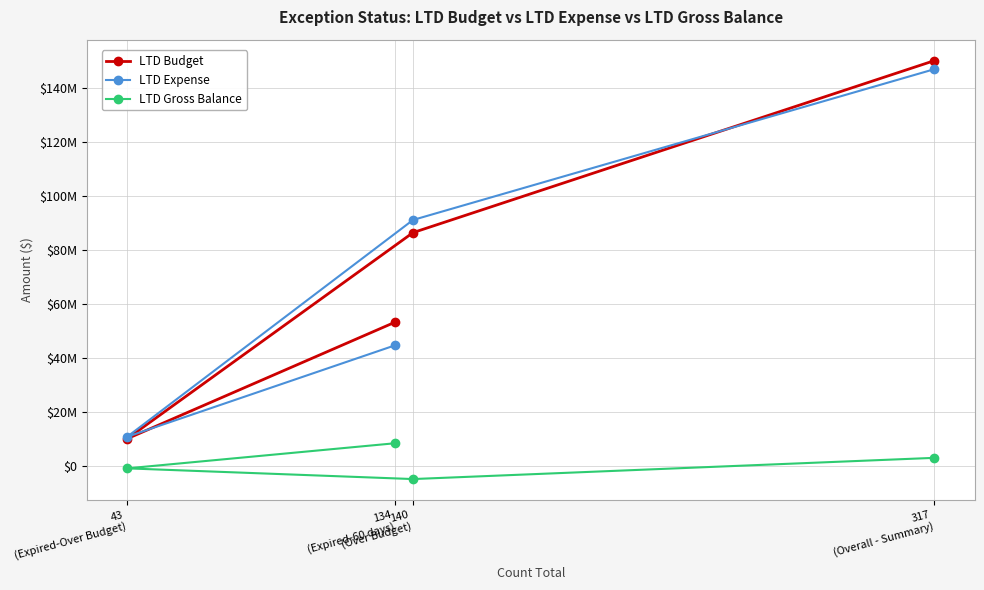

What are all the series names shown in the legend?

LTD Budget, LTD Expense, LTD Gross Balance